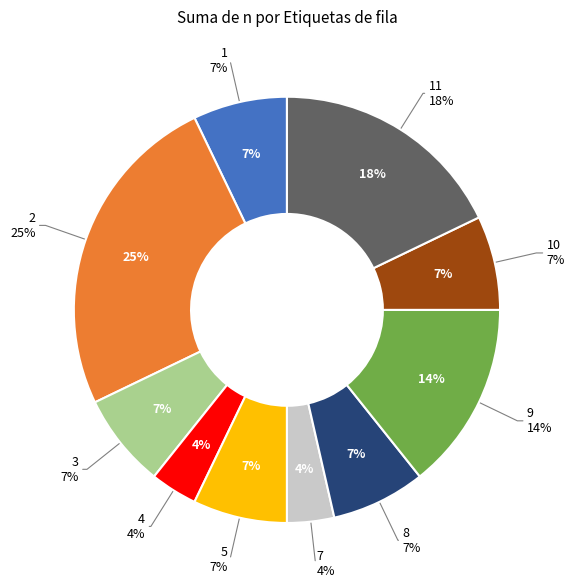

How many segments does this pie chart have?

10